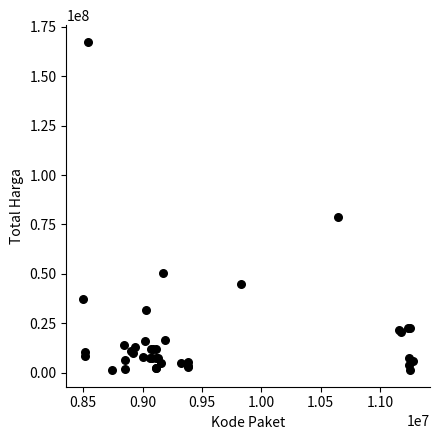

What Y value in the scatter plot is closest to 84350000?

78968400